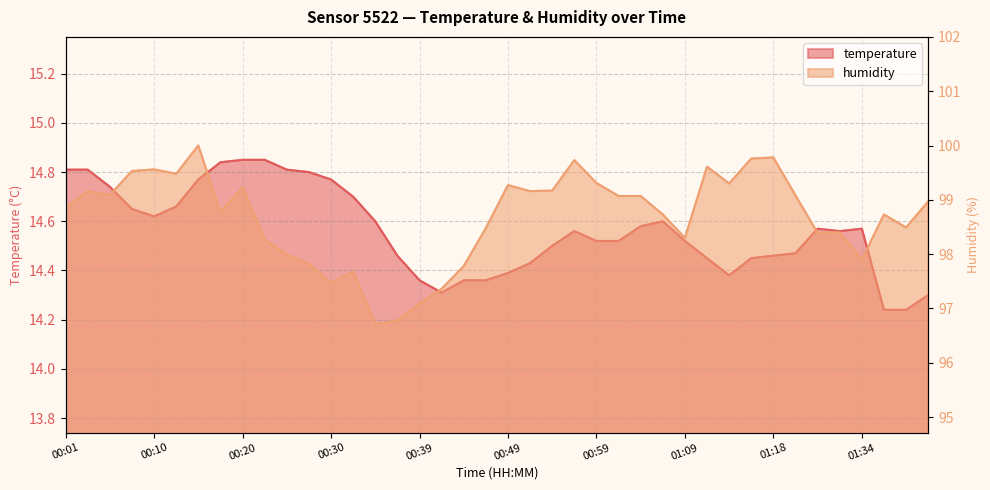

What is the total value across all series at 01:11?

114.1